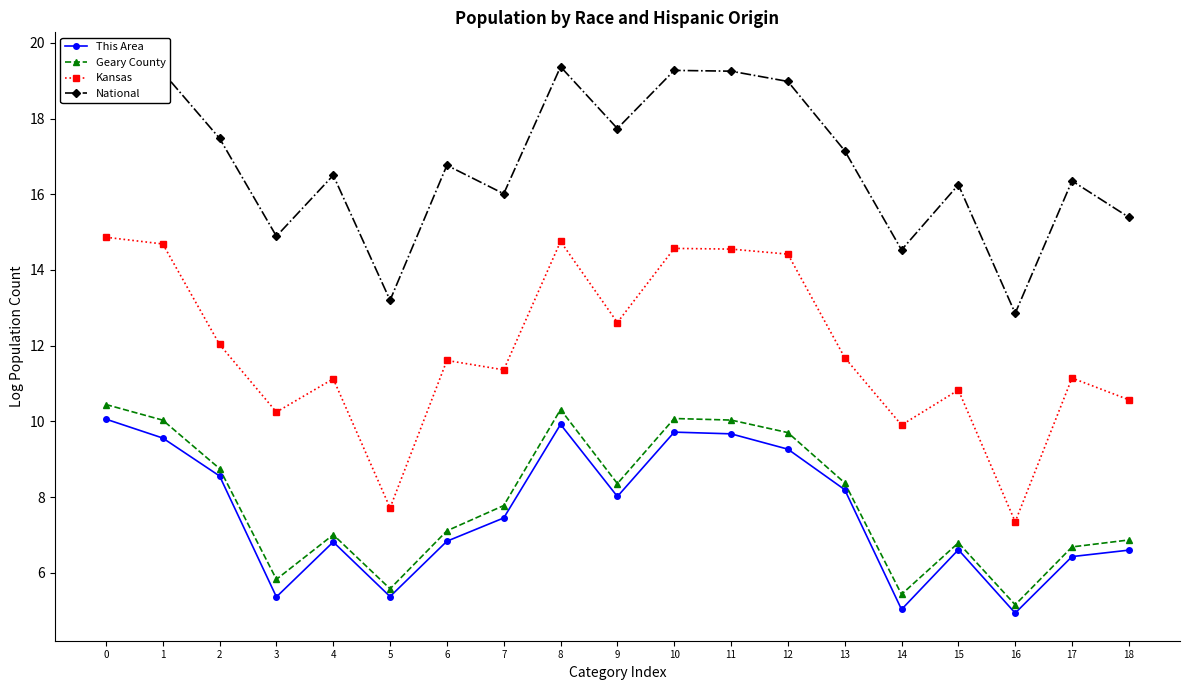

How many data points in Kansas are above 11?

13